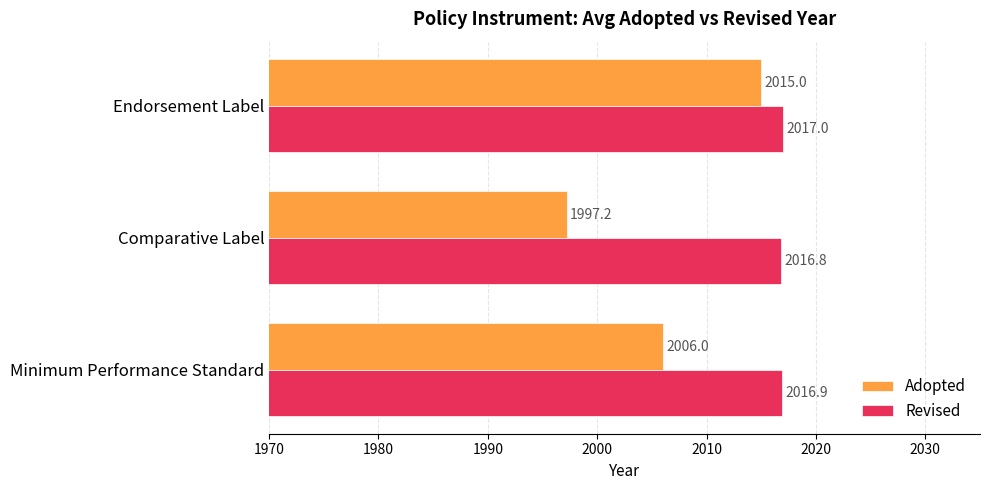

Rank the series by their maximum value, from lowest to highest.

Adopted, Revised